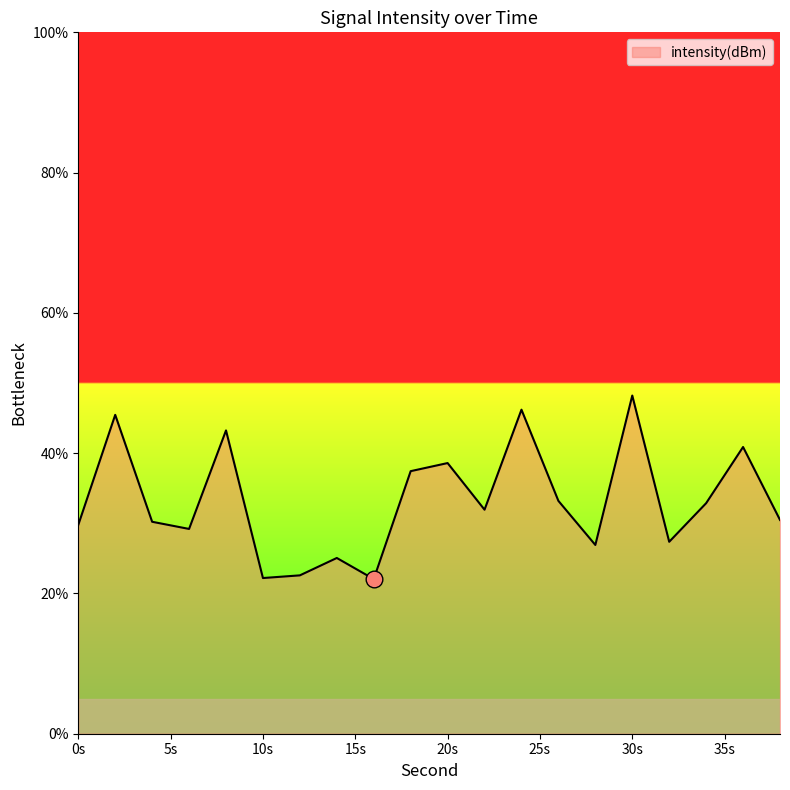

What is the difference between the maximum and minimum values?

26.2